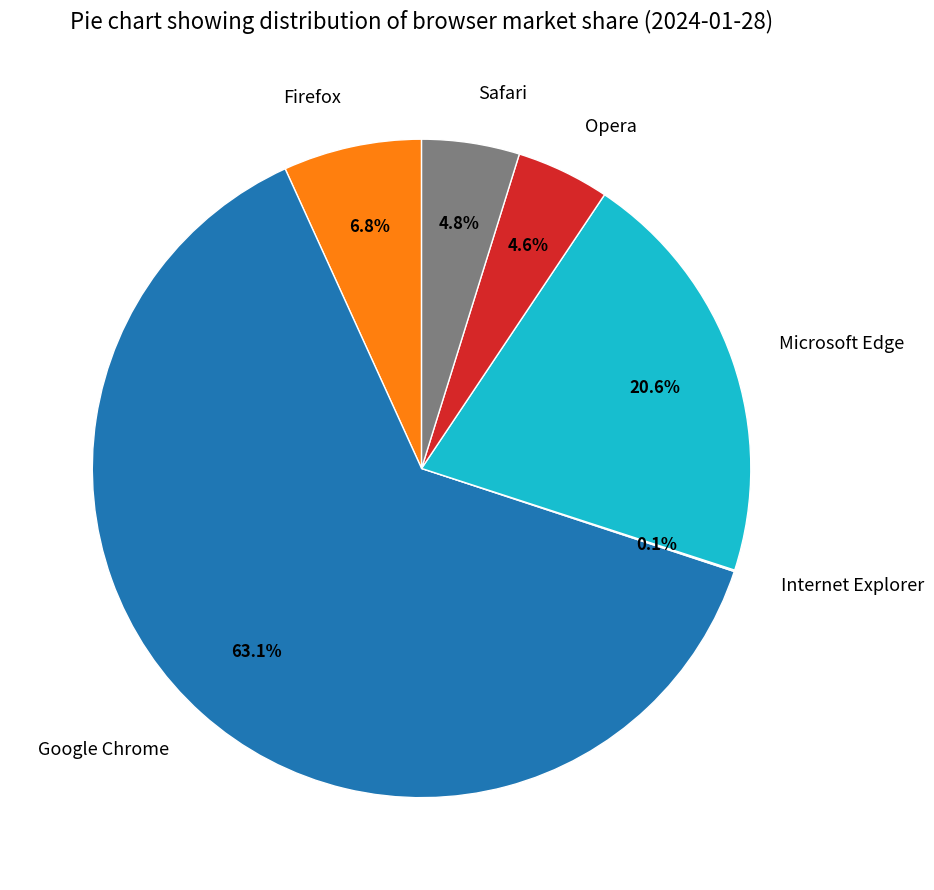

What is the largest slice in the pie chart?

Google Chrome